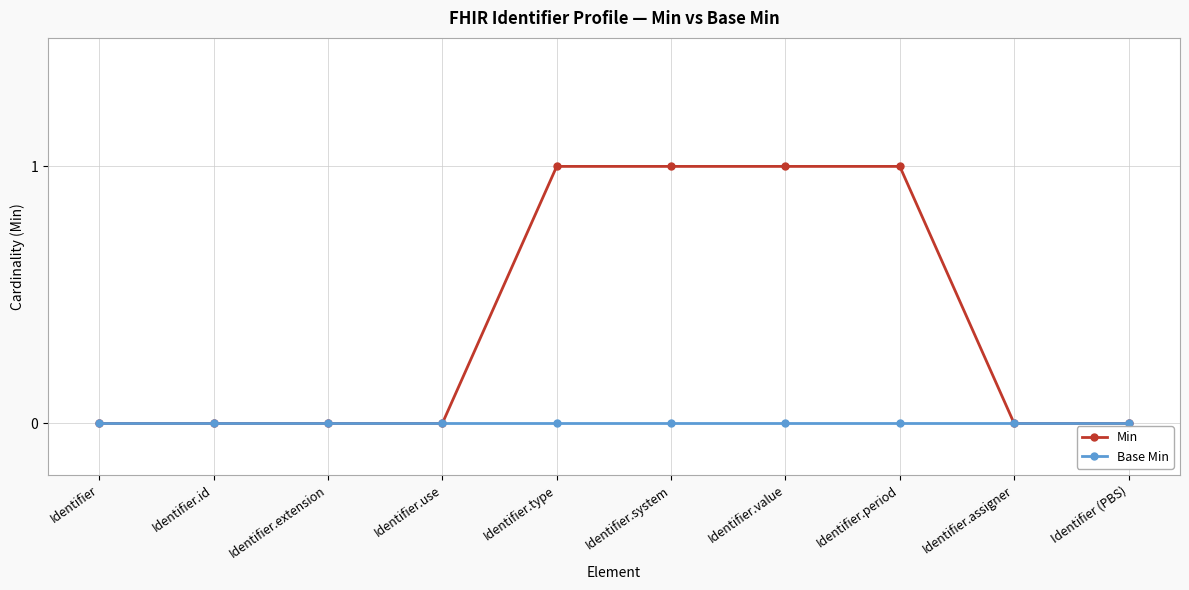

What is the difference between the highest and lowest values at Identifier.value?

1